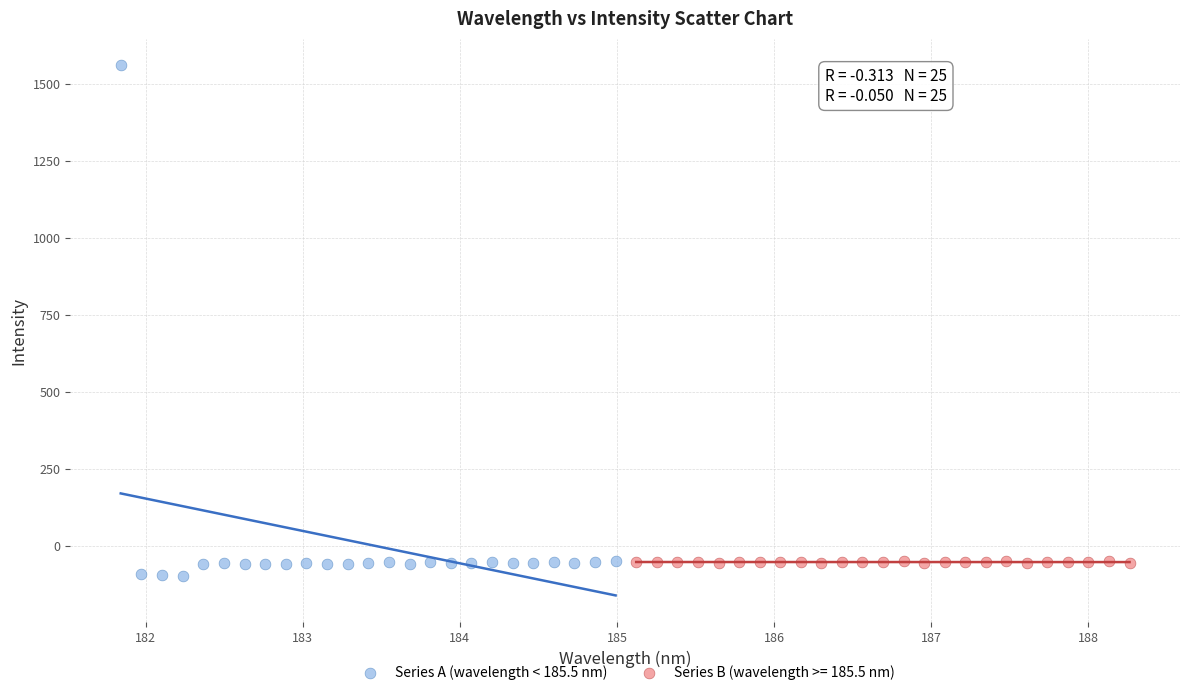

Which series reaches the maximum Y coordinate?

Series A (wavelength < 185.5 nm)